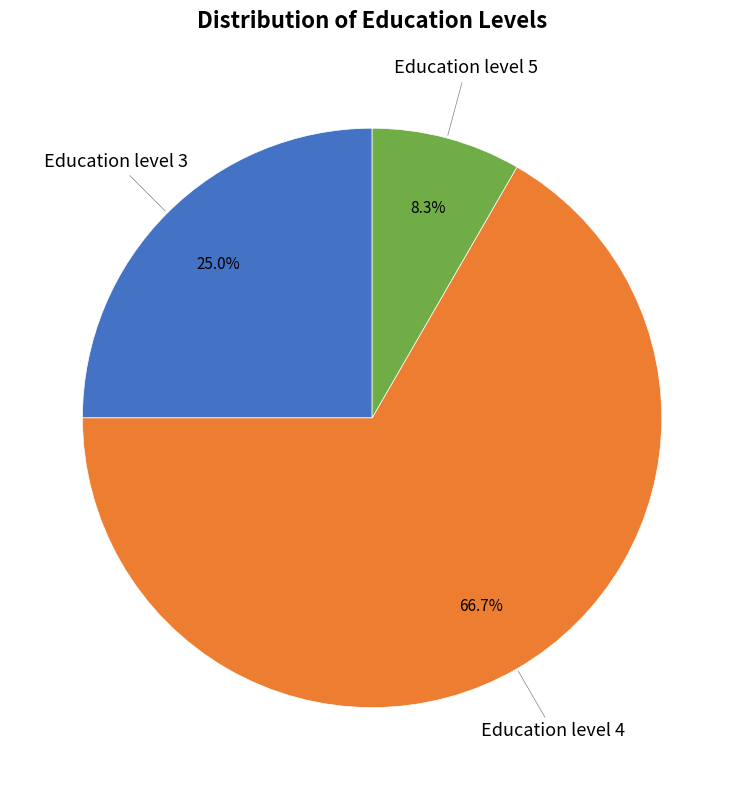

How many segments does this pie chart have?

3